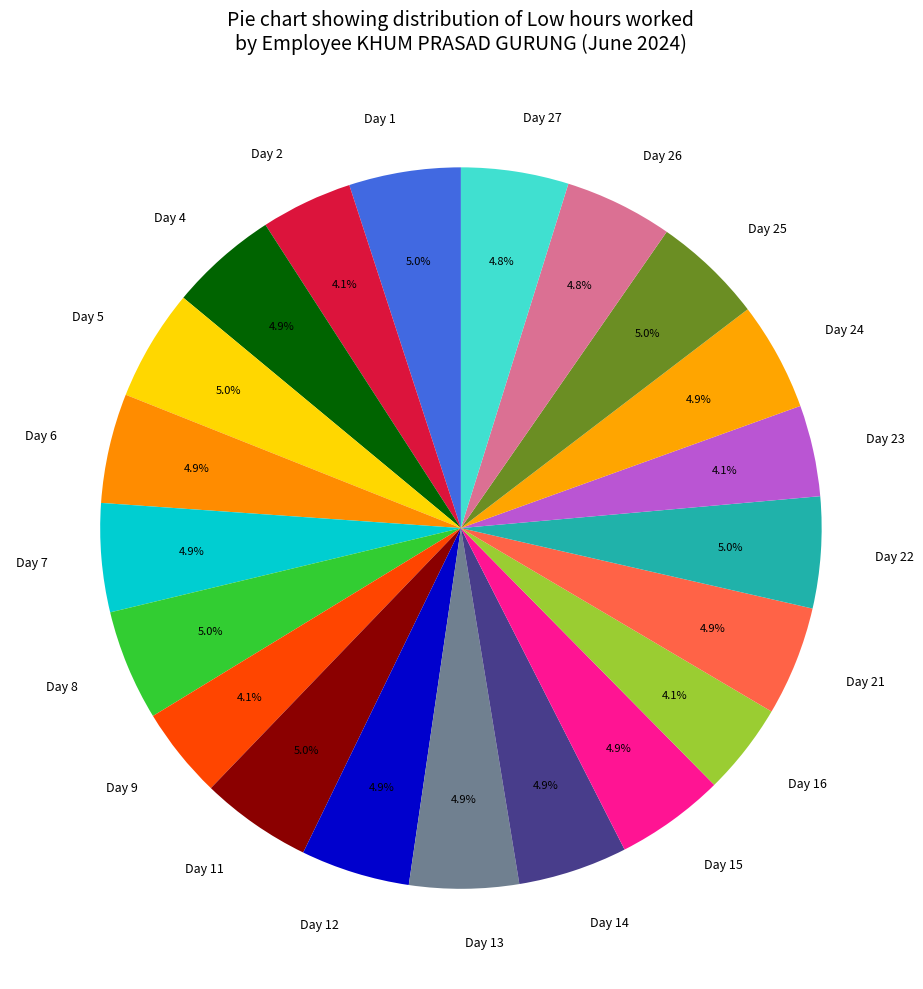

Is it true that Day 27 is 5% of the pie?

True